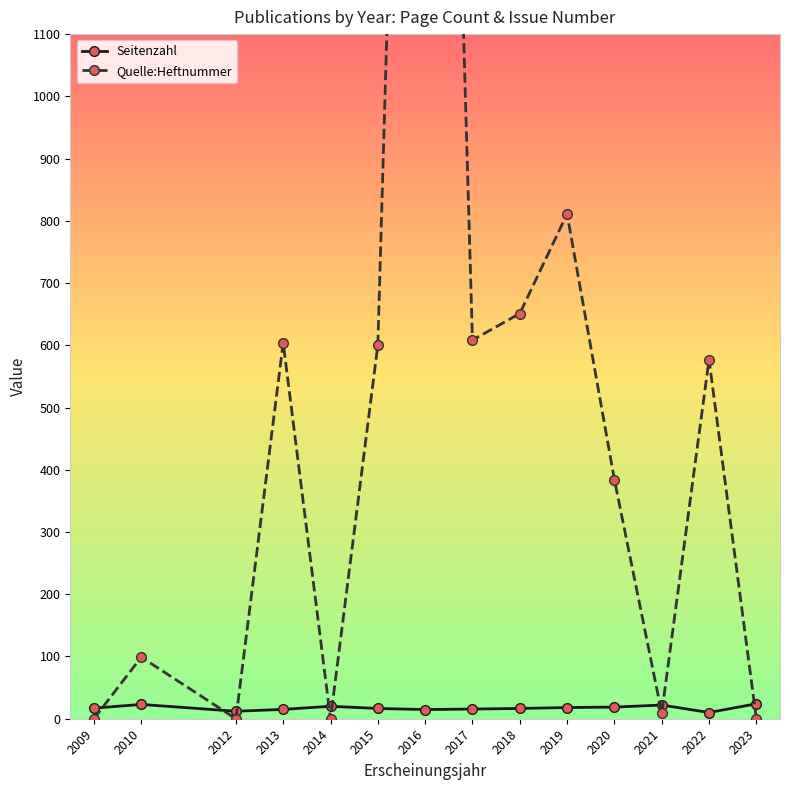

Reading left to right, extract all data points from this chart.

Seitenzahl: 17.0	23.0	12.0	15.0	20.0	16.5	14.8	15.6	16.5	18.0	18.7	22.0	10.0	24.0
Quelle:Heftnummer: 0.0	99.0	0.0	604.0	0.0	600.3	3228.0	608.3	651.0	811.0	384.2	9.0	577.0	0.0